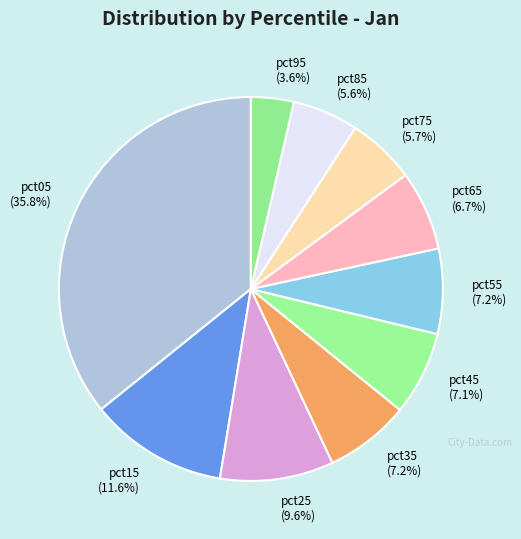

Which category has the biggest portion of the pie?

pct05